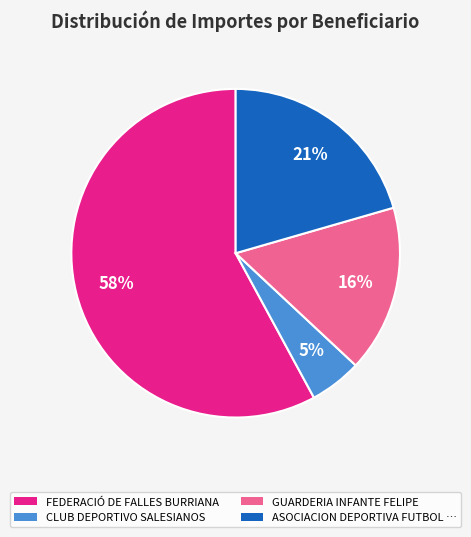

To the nearest percent, what is the average slice percentage?

25%